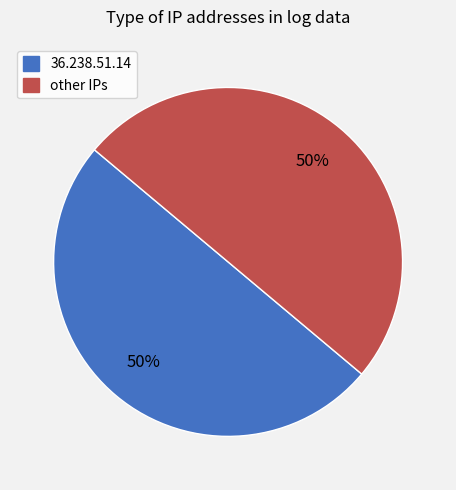

True or false: 36.238.51.14 accounts for 50% of the total.

True